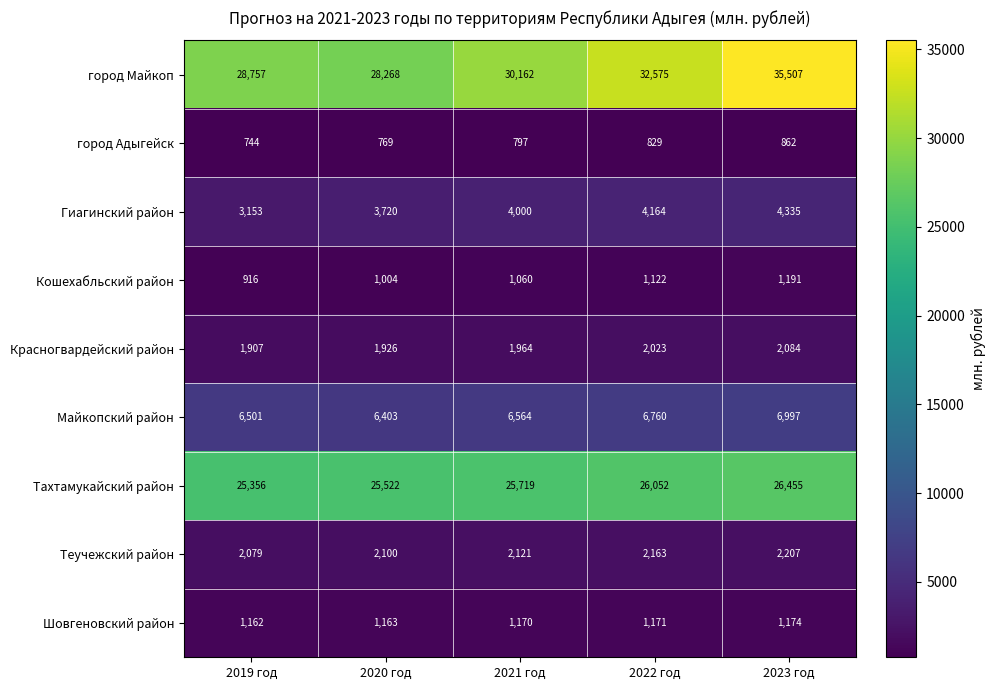

At how many categories does at least one series exceed 21477?

5